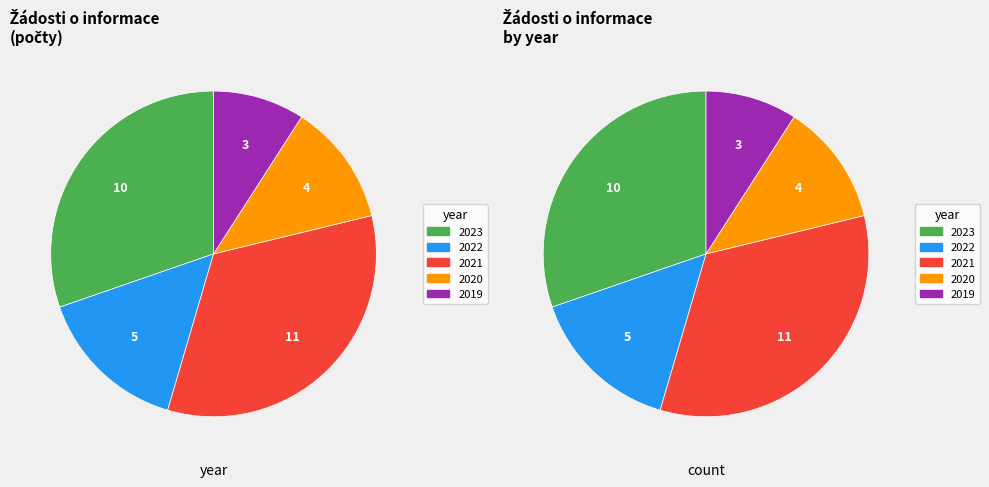

What is the change in value from 2023 to 2019?

-7